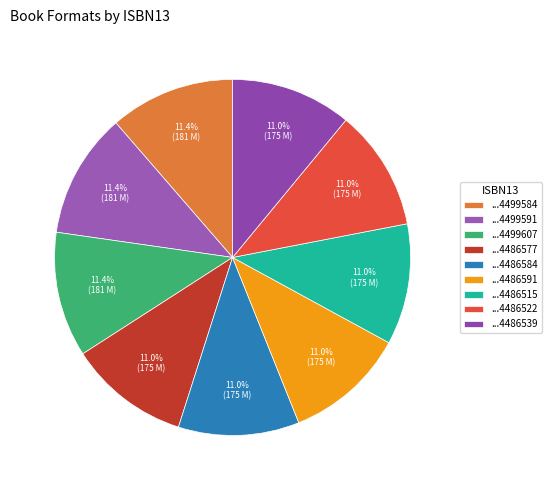

Count the number of slices in the pie.

9